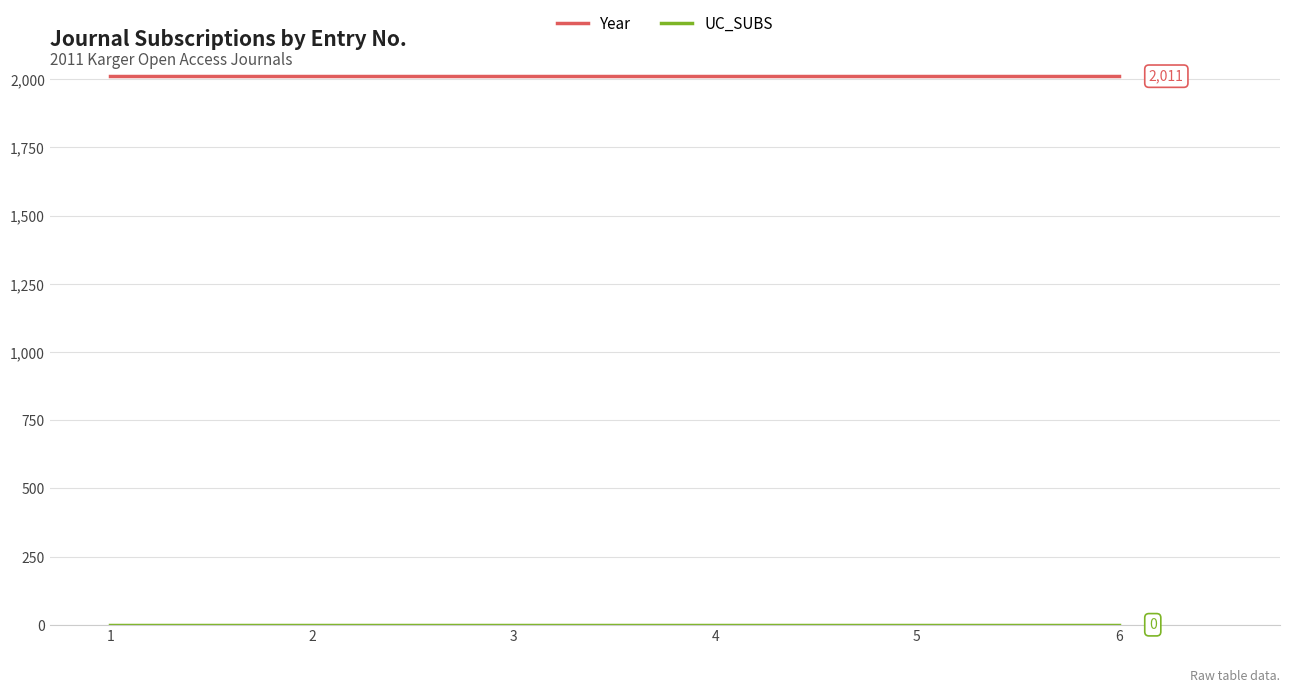

How many lines are shown in the chart?

2